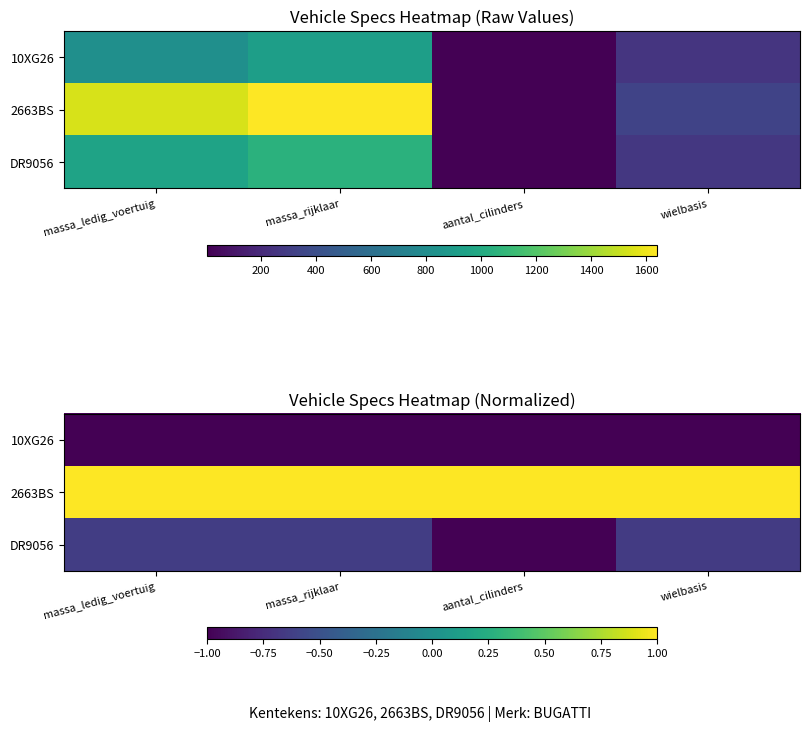

Is the value of 2663BS at massa_rijklaar greater than the value of DR9056 at massa_ledig_voertuig?

Yes